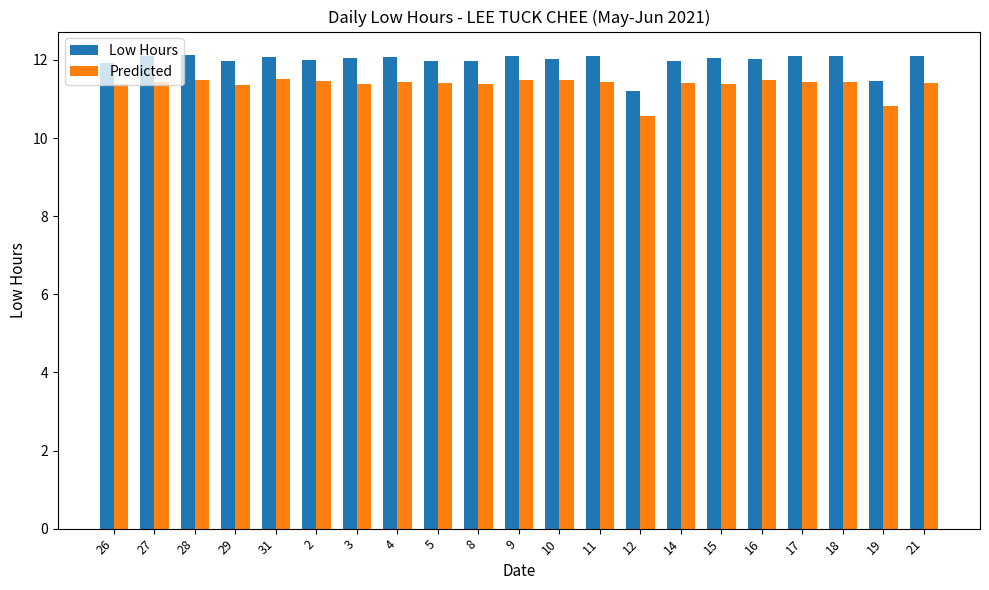

At 4, list the series in order from smallest to largest.

Predicted, Low Hours